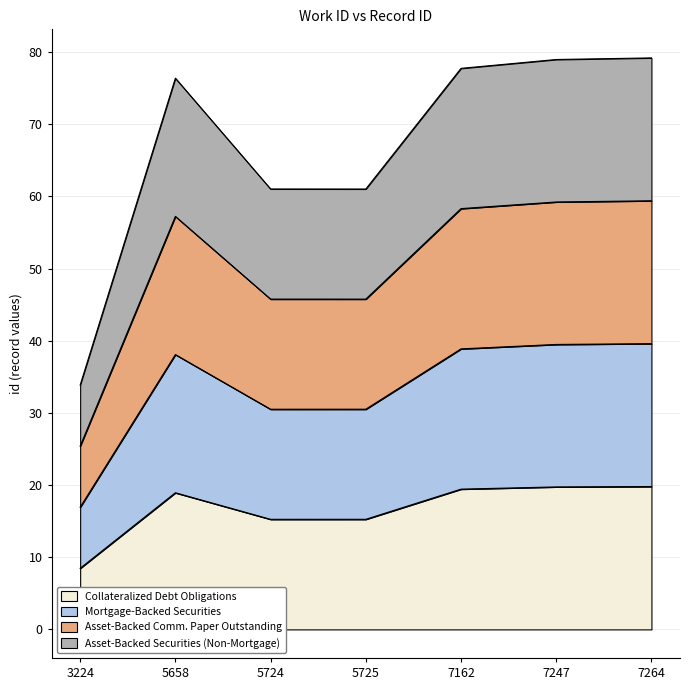

True or false: Collateralized Debt Obligations and Asset-Backed Securities (Non-Mortgage) intersect in this chart.

False